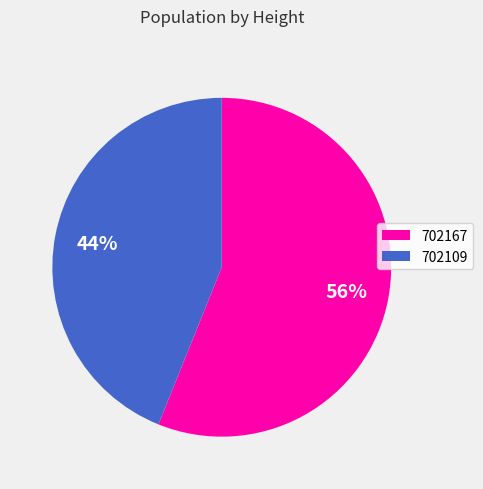

Does 702109 account for over 50% of the chart?

No